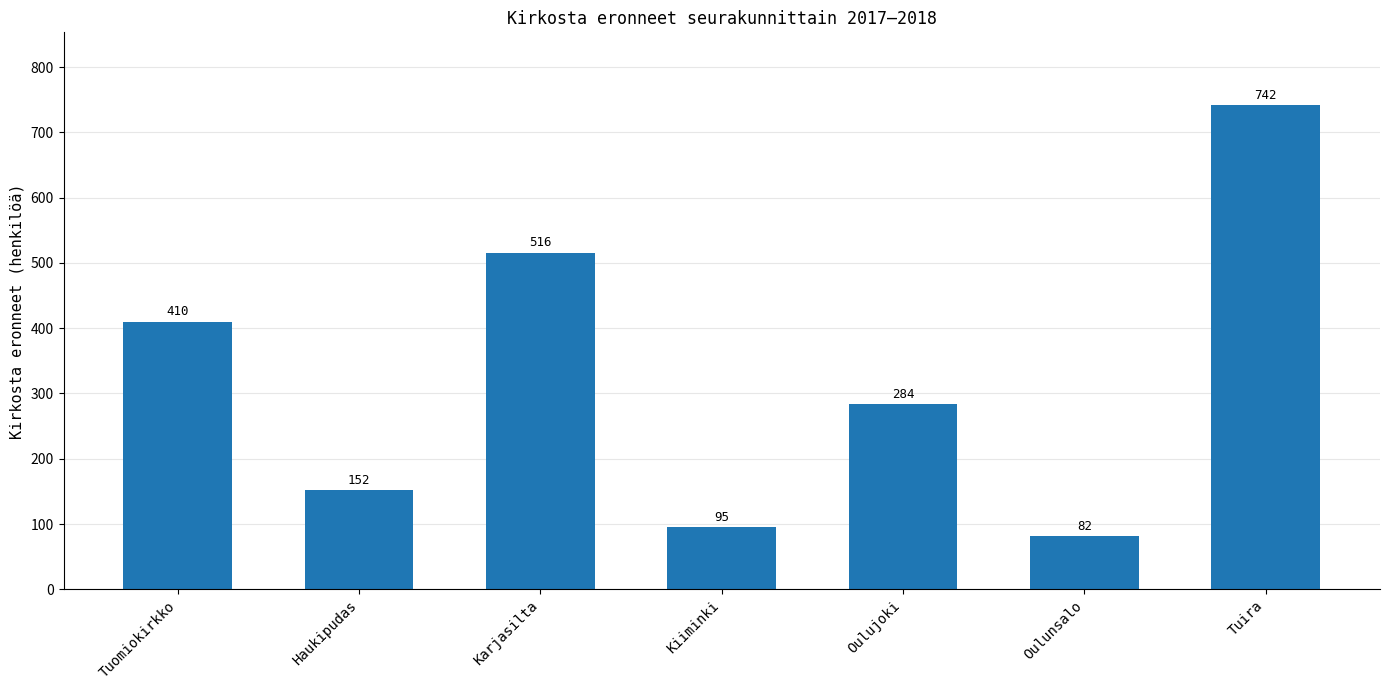

Are the bars horizontal?

No